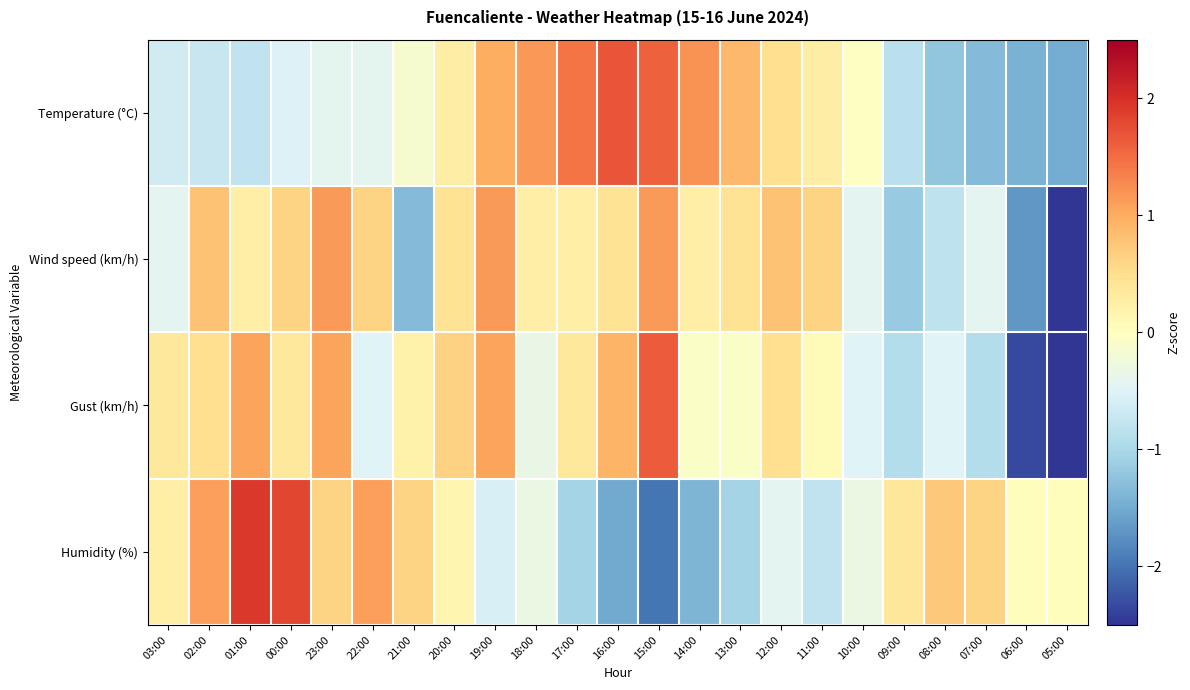

Count the number of categories in the chart.

23